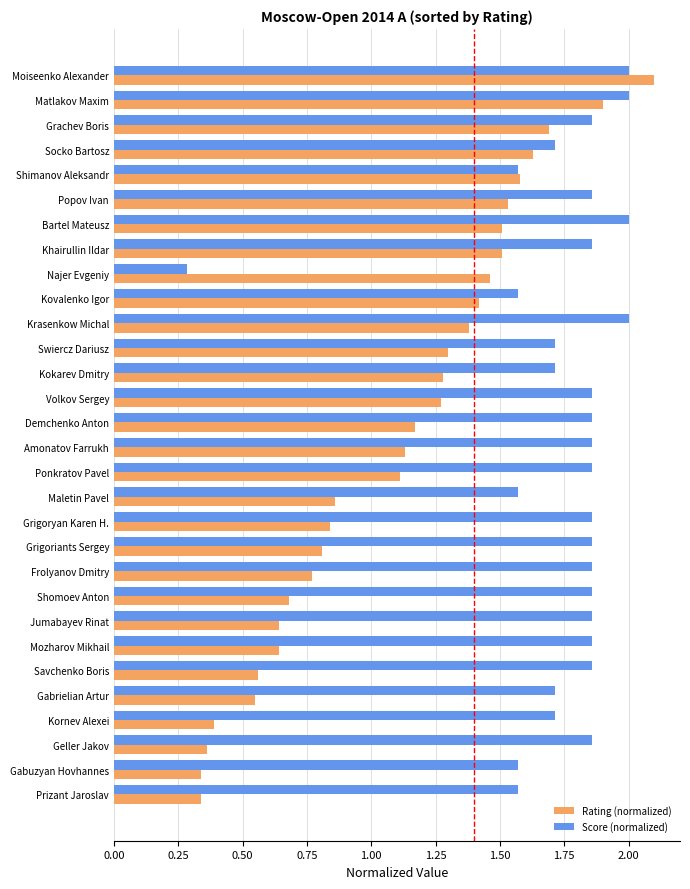

Rank the series by their maximum value, from lowest to highest.

Score (normalized), Rating (normalized)